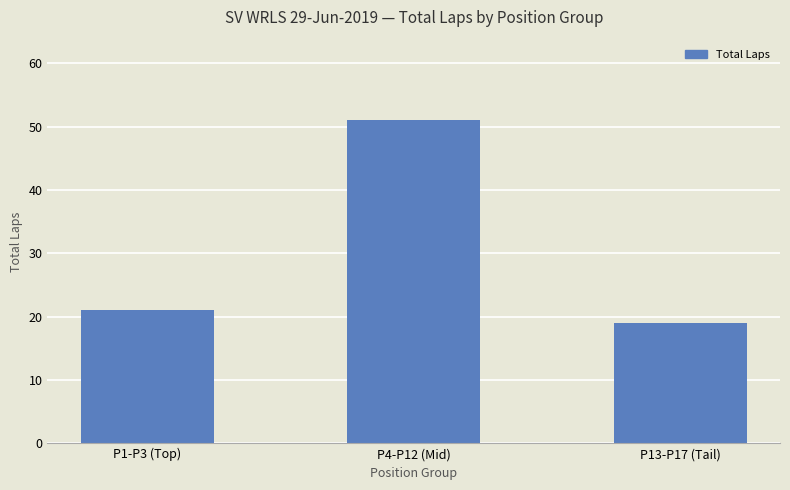

What is the ratio of the value at P1-P3 (Top) to the value at P4-P12 (Mid)?

0.4